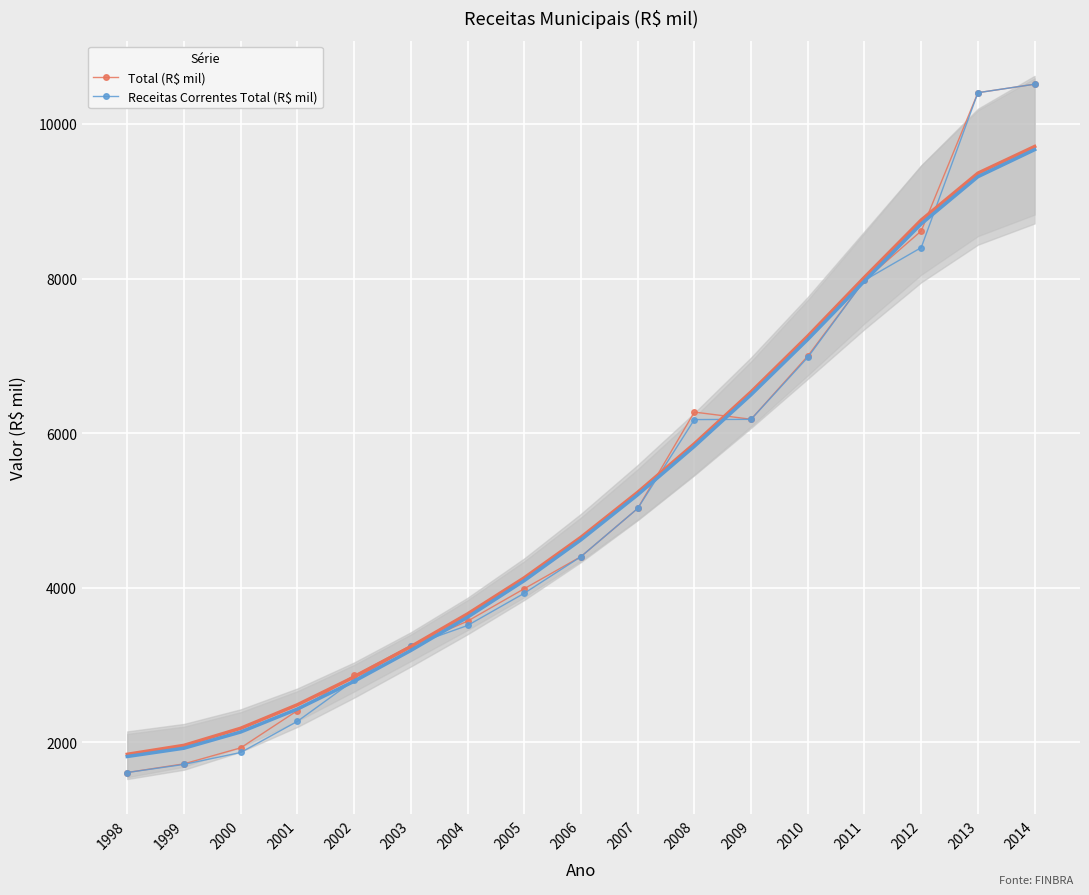

What is the difference between the maximum and minimum values in the Receitas Correntes Total (R$ mil) series?

8905